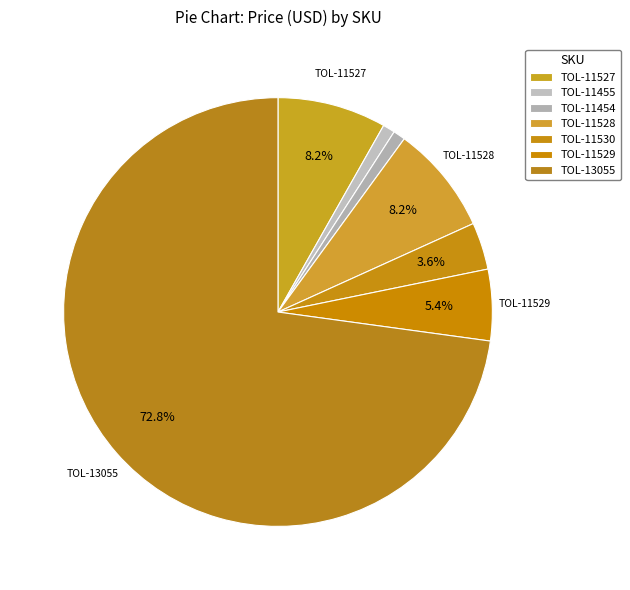

Which category accounts for the majority?

TOL-13055